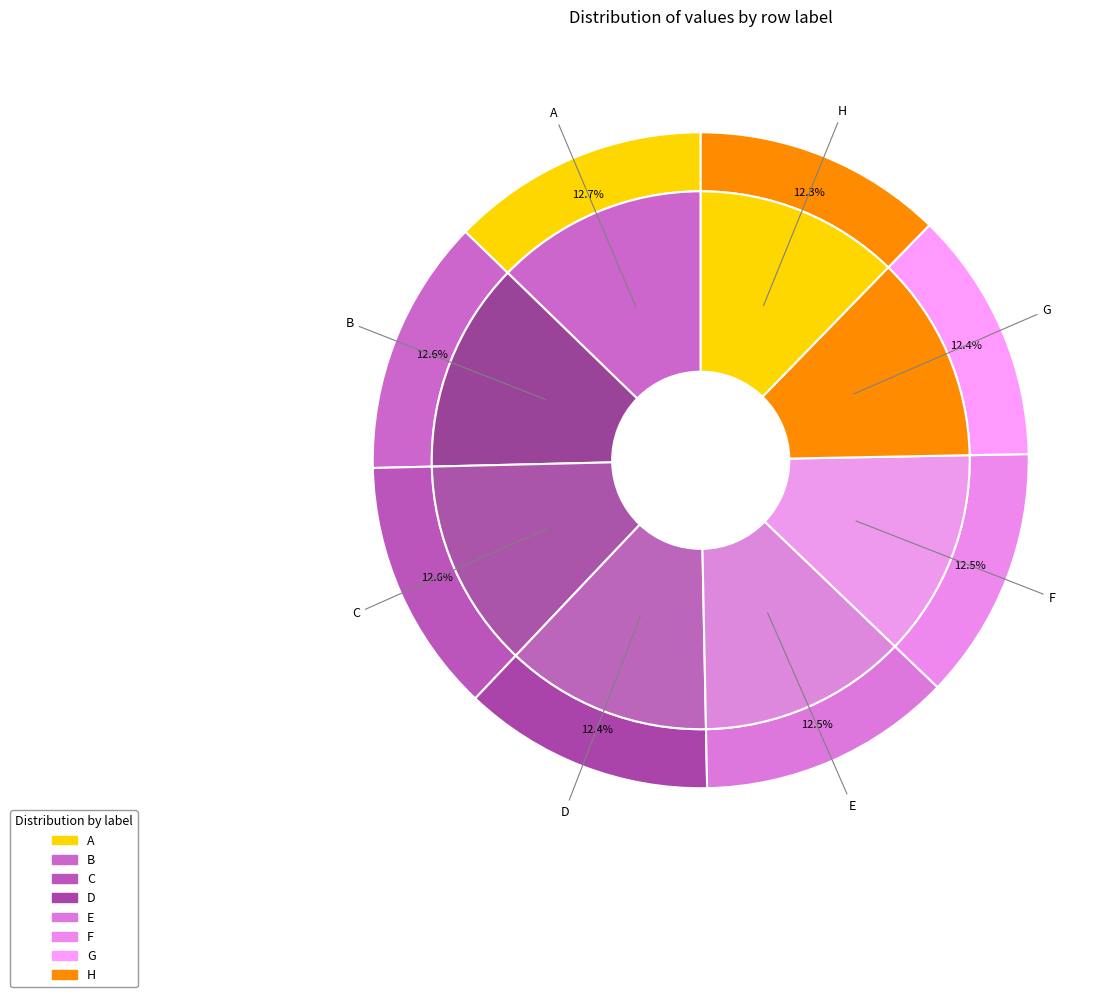

To the nearest percent, what is the combined percentage of G and D?

25%